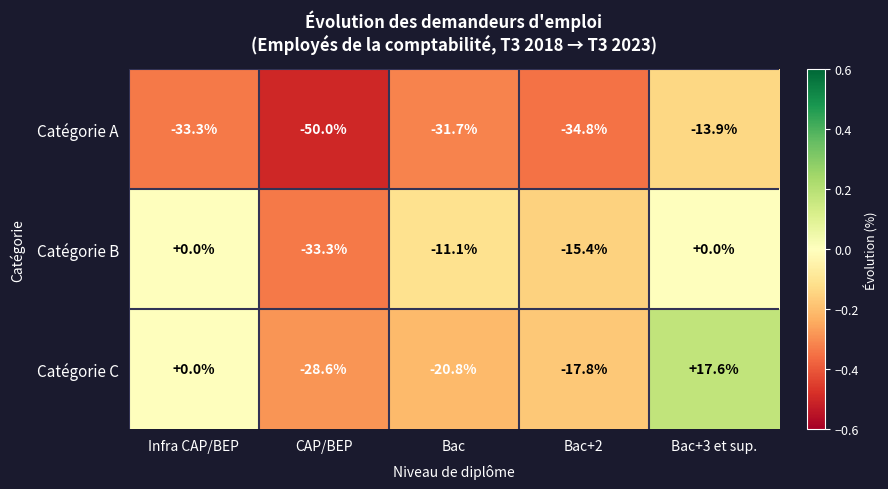

Is the value of Catégorie B at Bac+2 greater than the value of Catégorie C at Bac+3 et sup.?

No